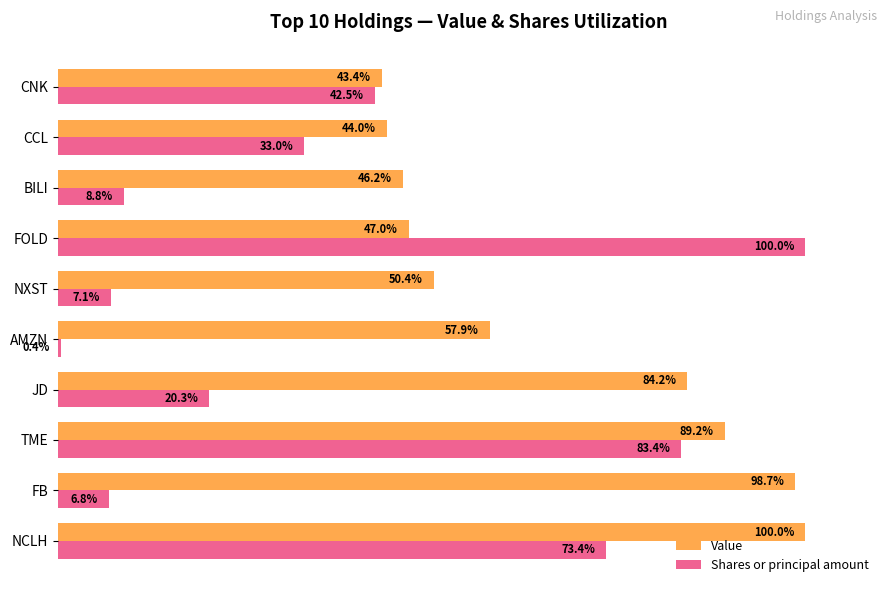

Rank the series by their average value, from highest to lowest.

Value, Shares or principal amount